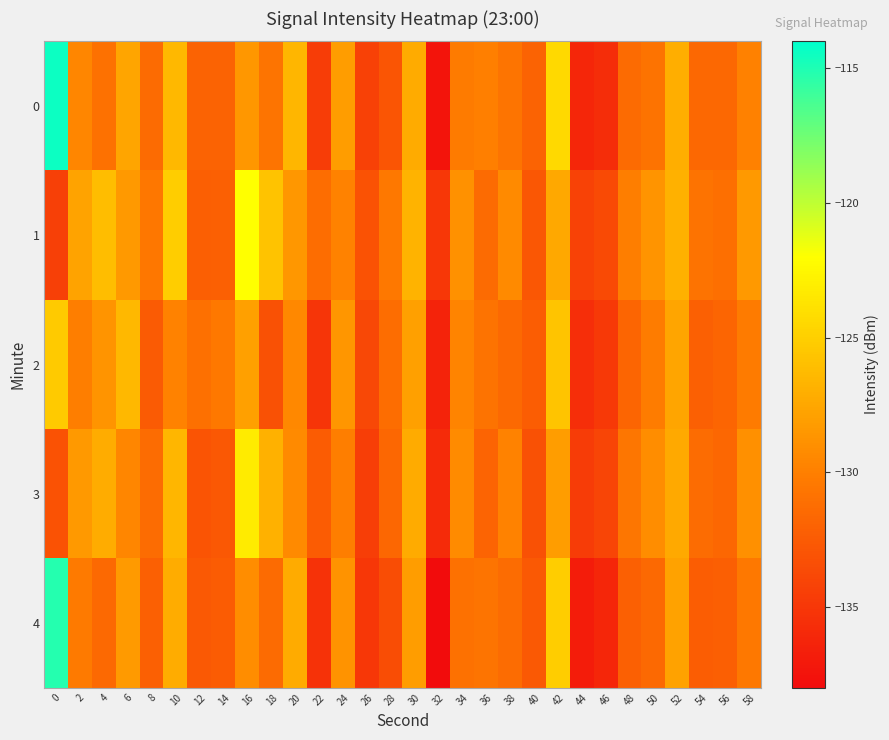

Which series has the largest total across all categories?

1